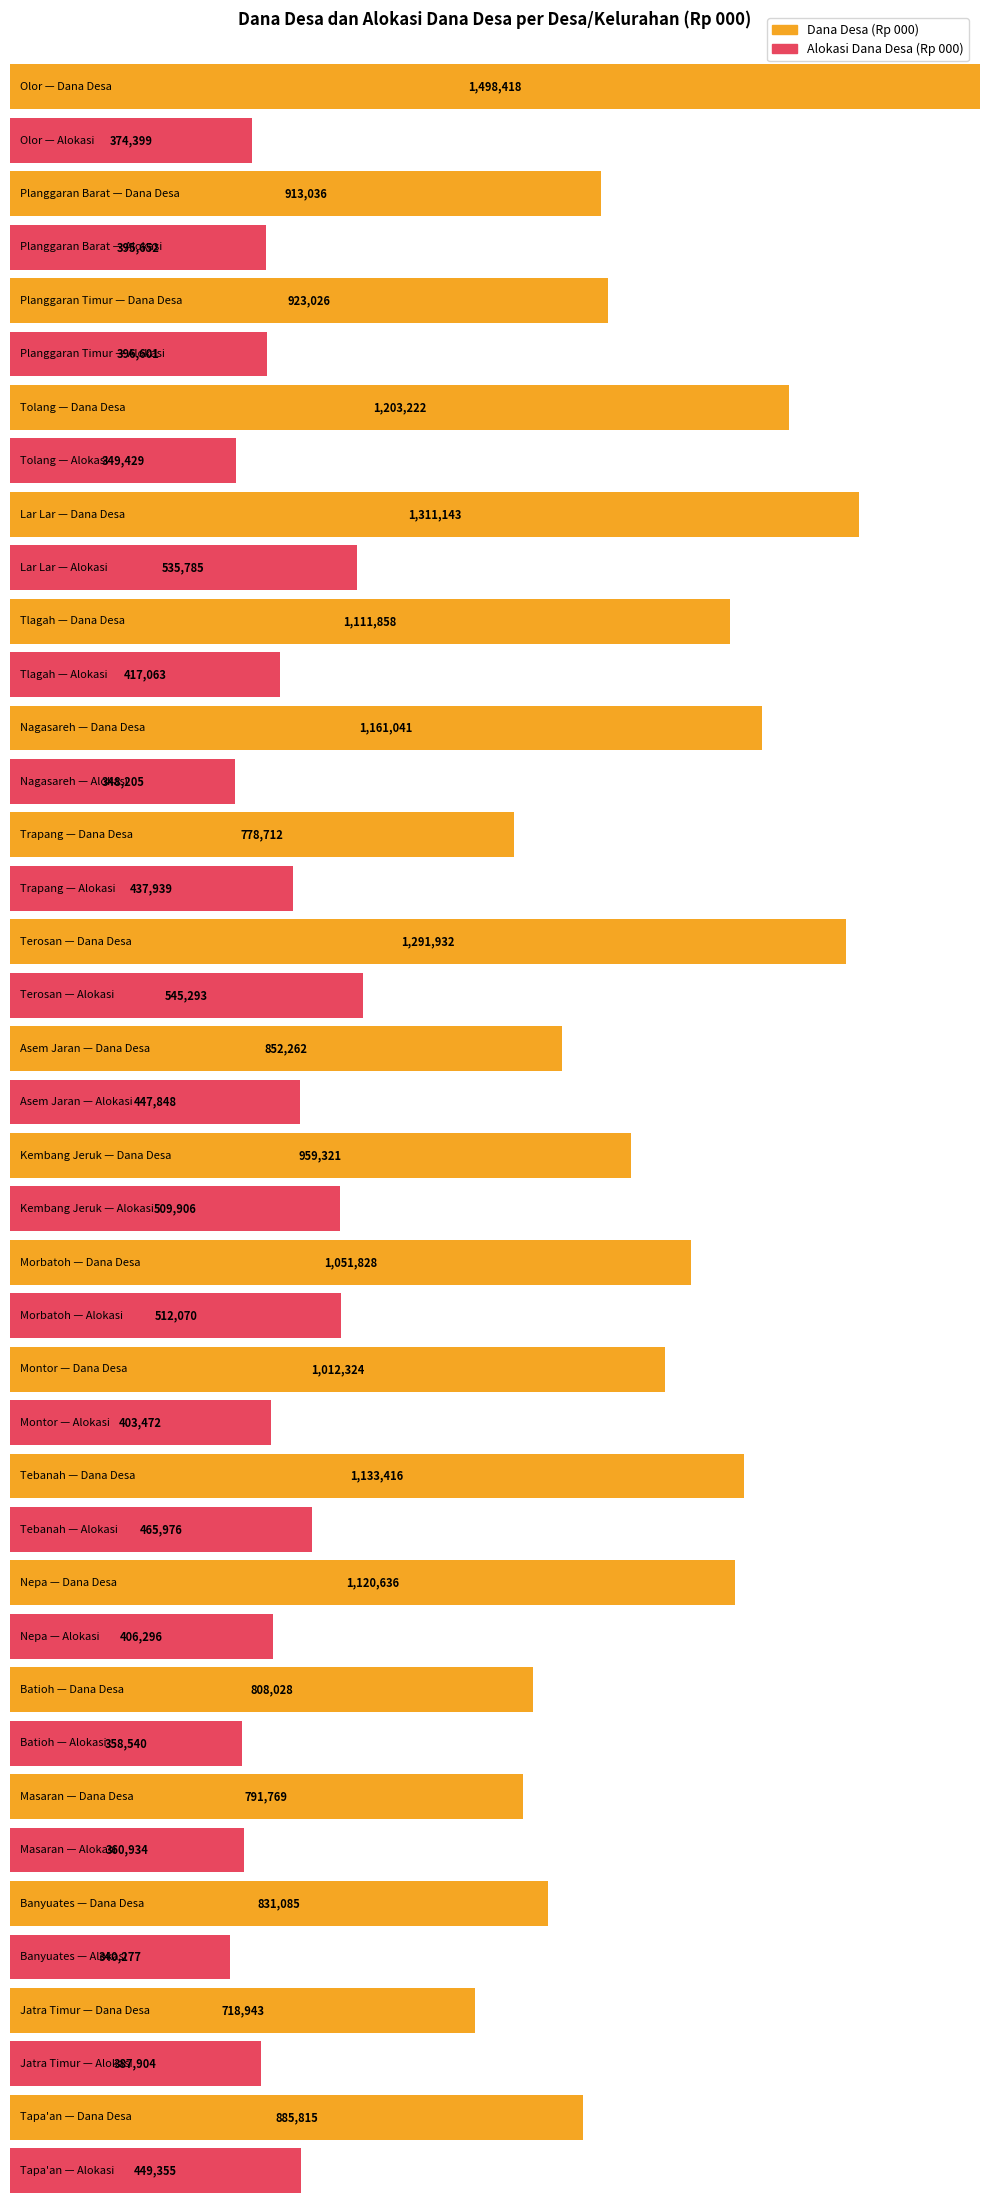

What is the difference between the Dana Desa (Rp 000) values at Tlagah and Tapa'an?

226043.0